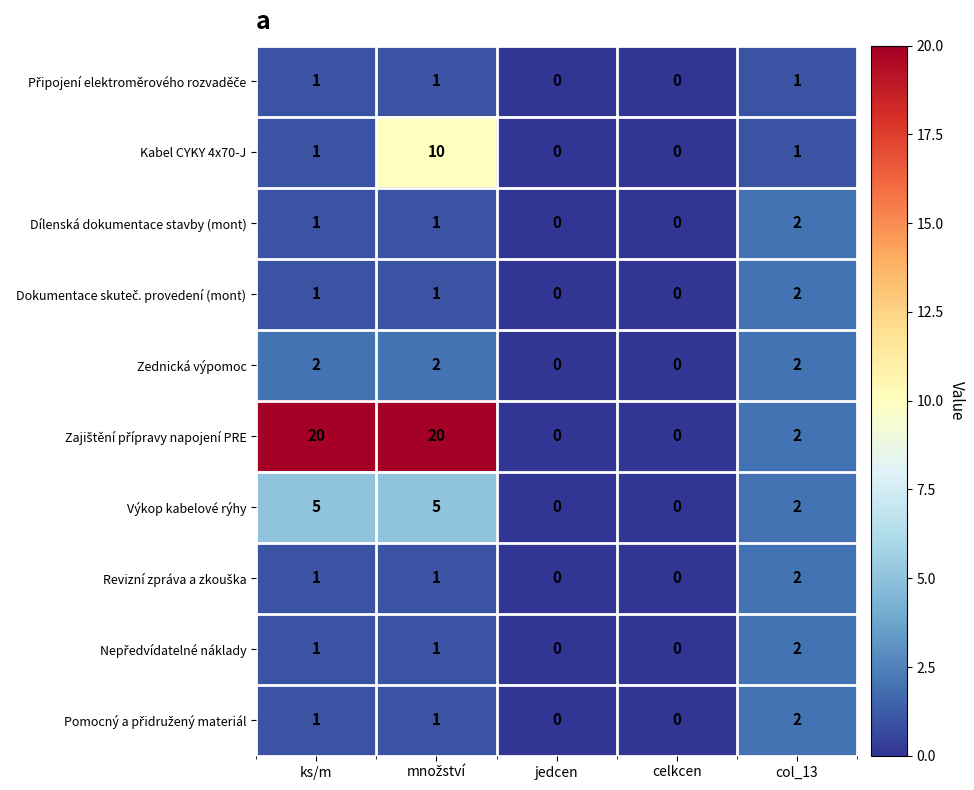

The Zednická výpomoc series shows 3 at ks/m. True or false?

False